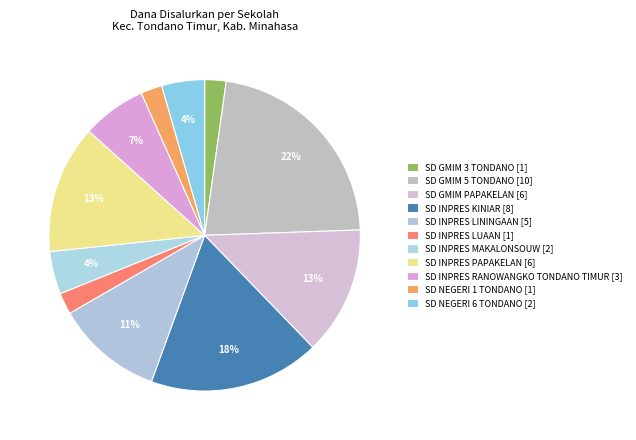

Which has a higher value, SD NEGERI 6 TONDANO or SD INPRES LININGAAN?

SD INPRES LININGAAN